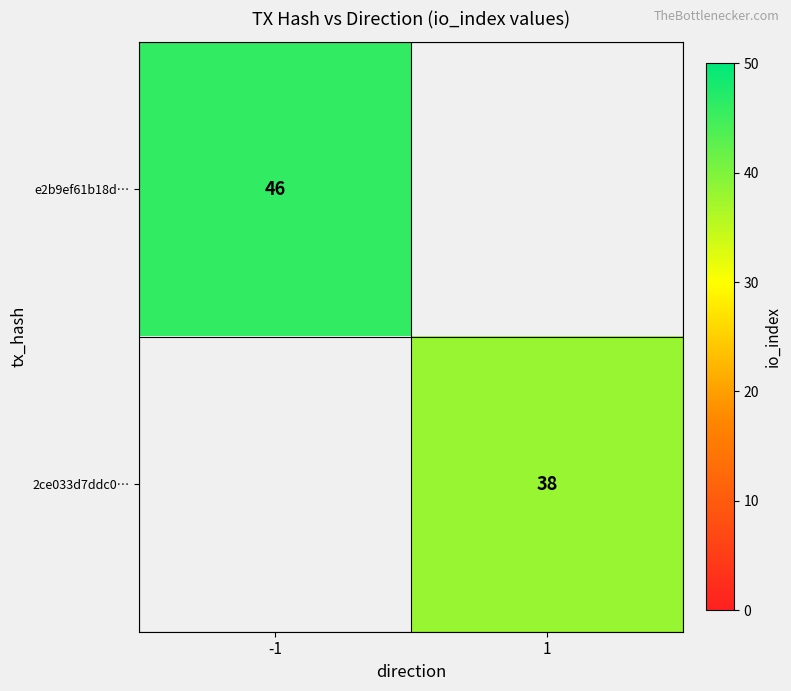

The value of e2b9ef61b18d… at -1 is 46. True or false?

True